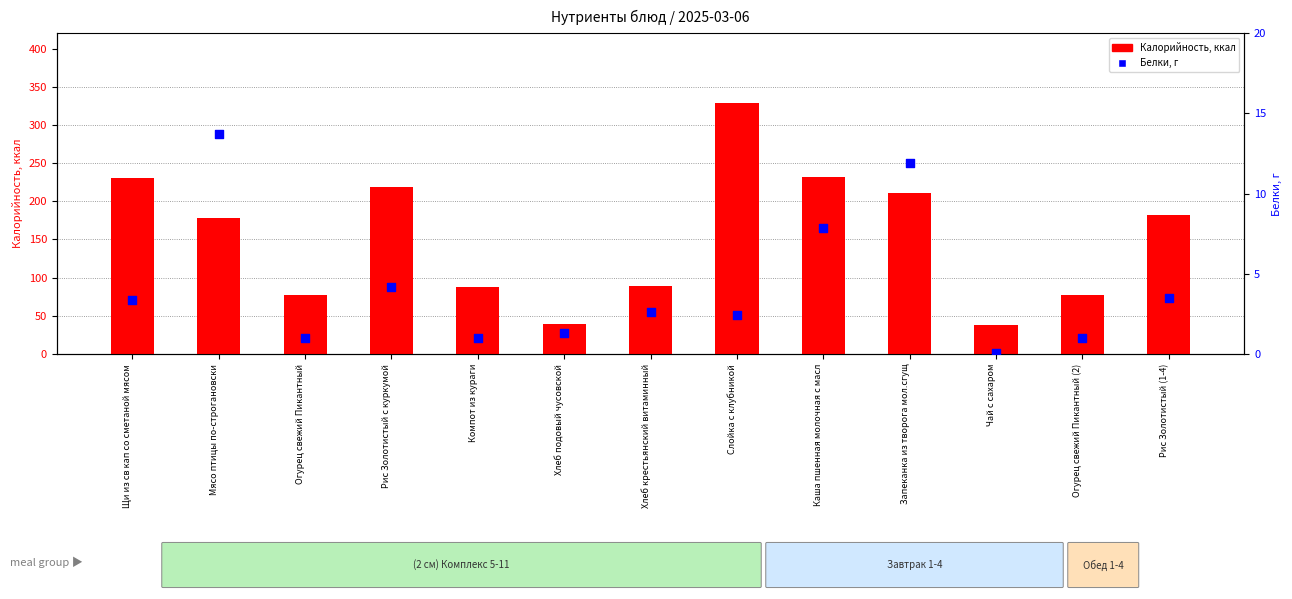

At which category is the sum across all series the highest?

Слойка с клубникой